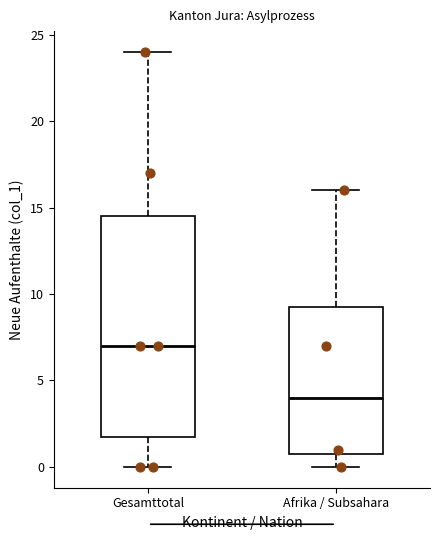

Which box has the lowest median line?

Afrika / Subsahara